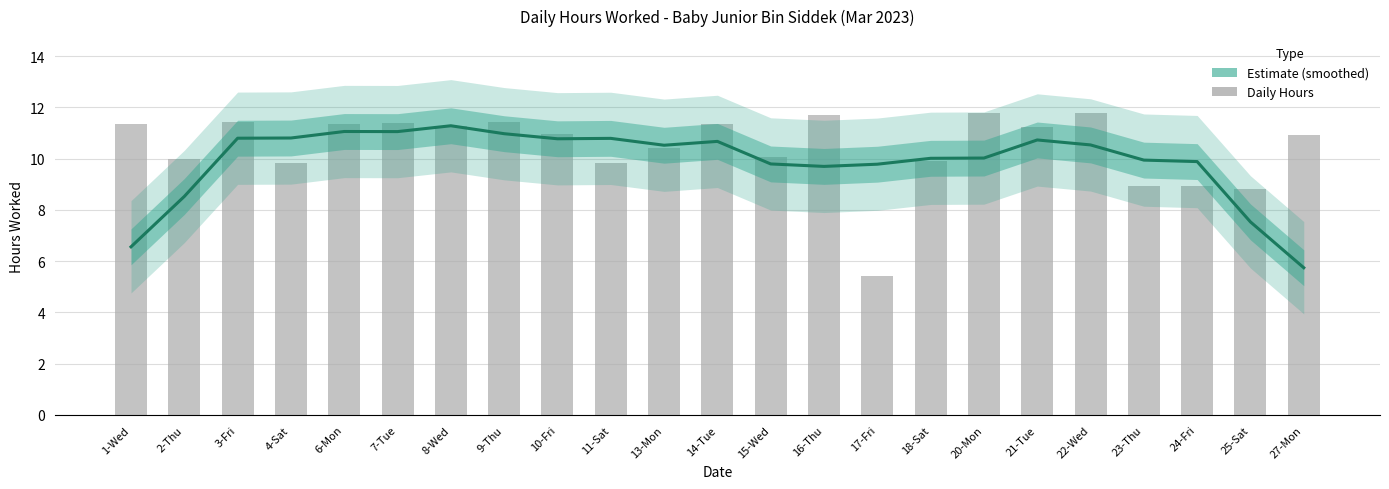

At which label does Low (Hours Worked) first exceed 10?

3-Fri